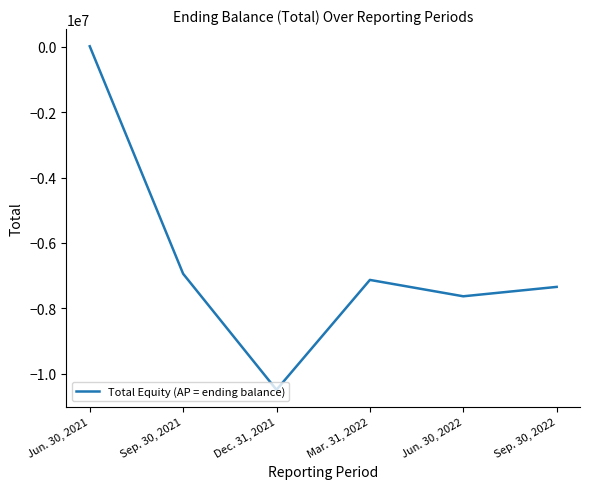

At which label does the data first exceed -7133122?

Jun. 30, 2021